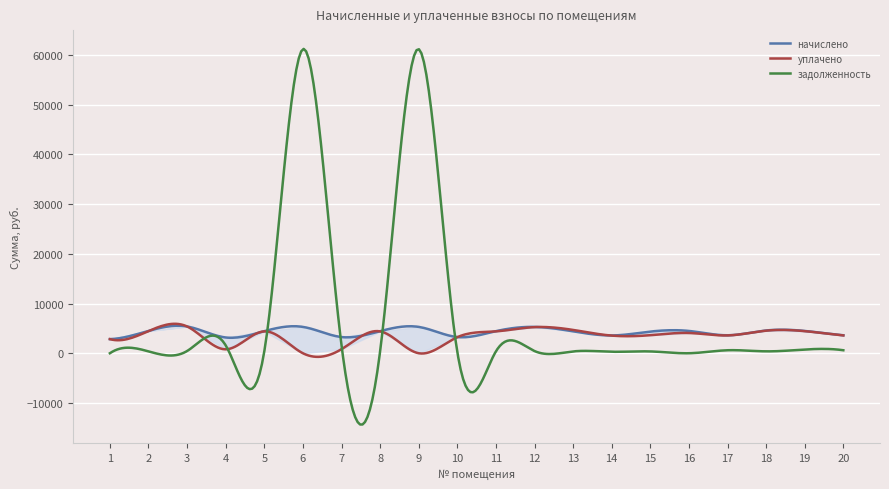

What is the value of the задолженность point at the 2nd from the left?

374.7